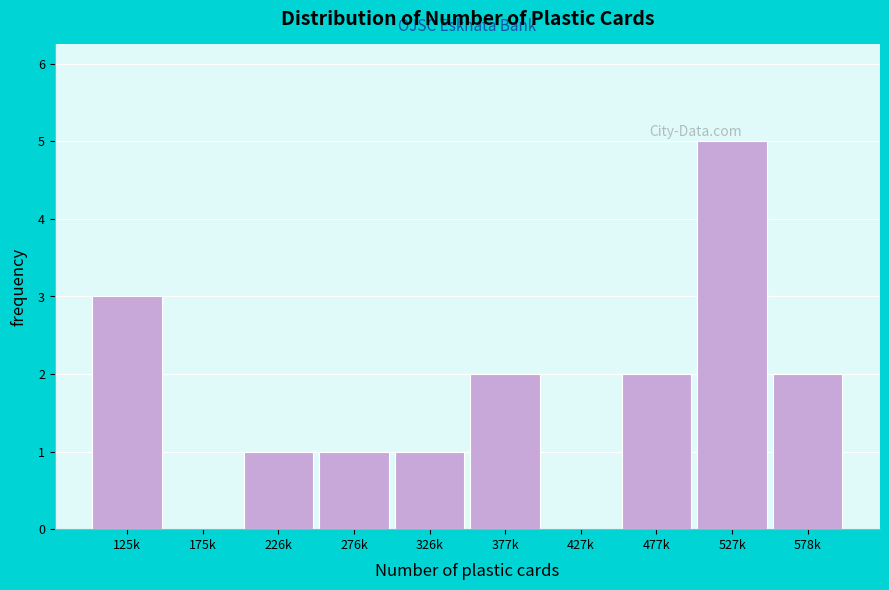

Reading left to right, transcribe all the data shown in this chart.

125k=3	175k=0	226k=1	276k=1	326k=1	377k=2	427k=0	477k=2	527k=5	578k=2